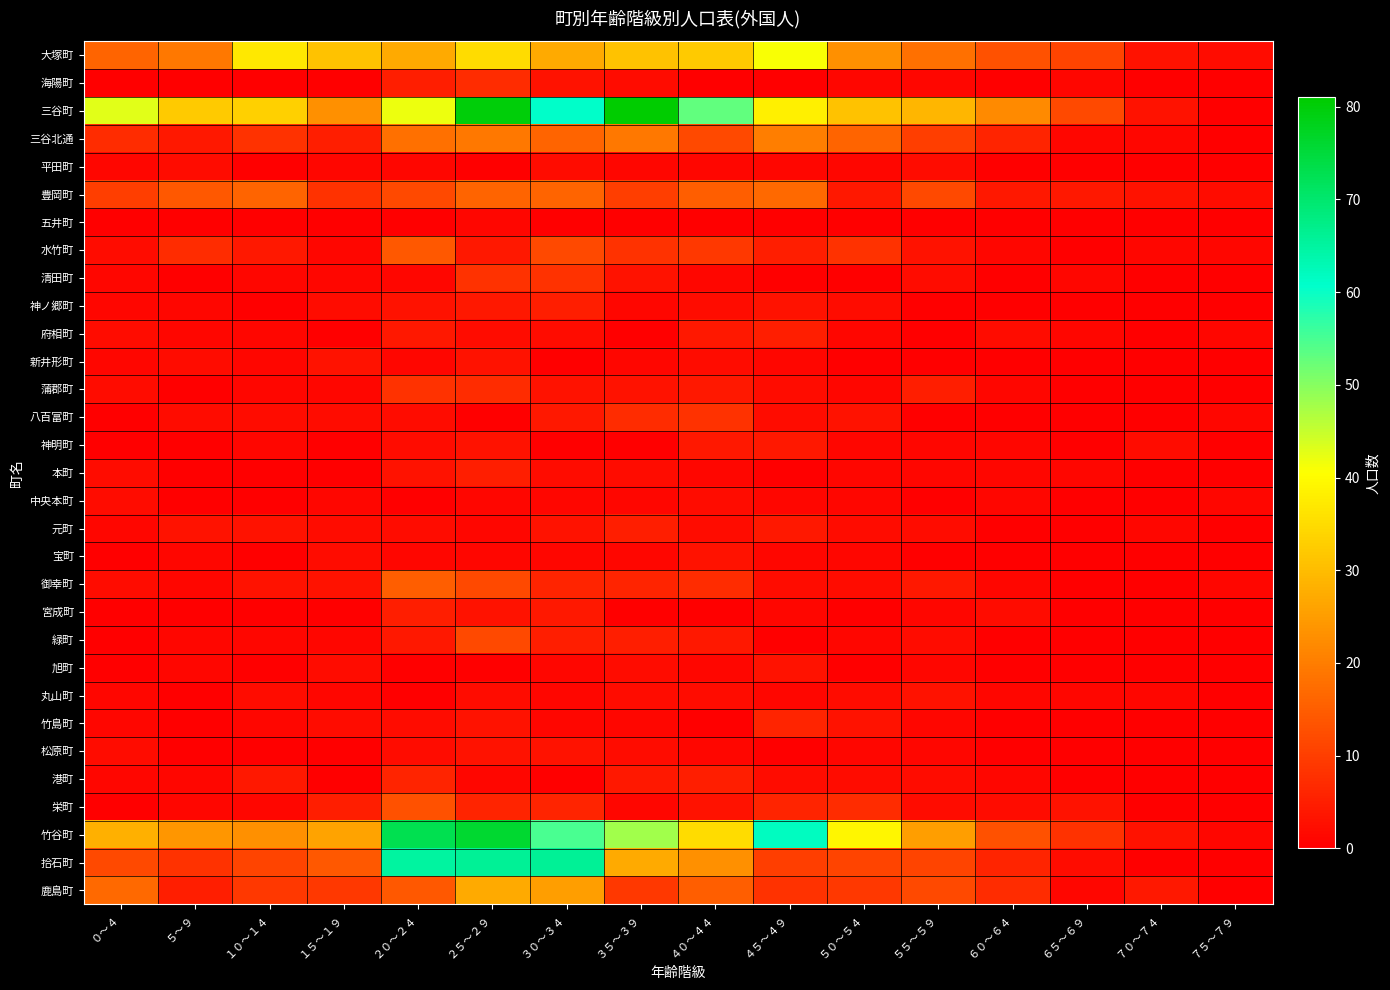

Reading left to right, what are all the values shown in this chart?

大塚町: ０～４=16	５～９=19	１０～１４=37	１５～１９=31	２０～２４=27	２５～２９=35	３０～３４=27	３５～３９=31	４０～４４=32	４５～４９=41	５０～５４=23	５５～５９=18	６０～６４=13	６５～６９=11	７０～７４=3	７５～７９=2
海陽町: ０～４=0	５～９=0	１０～１４=0	１５～１９=0	２０～２４=5	２５～２９=7	３０～３４=3	３５～３９=2	４０～４４=0	４５～４９=0	５０～５４=1	５５～５９=1	６０～６４=0	６５～６９=1	７０～７４=0	７５～７９=0
三谷町: ０～４=43	５～９=32	１０～１４=33	１５～１９=23	２０～２４=42	２５～２９=80	３０～３４=61	３５～３９=81	４０～４４=53	４５～４９=38	５０～５４=31	５５～５９=29	６０～６４=22	６５～６９=12	７０～７４=3	７５～７９=0
三谷北通: ０～４=7	５～９=4	１０～１４=8	１５～１９=5	２０～２４=18	２５～２９=19	３０～３４=16	３５～３９=19	４０～４４=12	４５～４９=20	５０～５４=16	５５～５９=10	６０～６４=6	６５～６９=1	７０～７４=1	７５～７９=0
平田町: ０～４=1	５～９=2	１０～１４=0	１５～１９=1	２０～２４=1	２５～２９=0	３０～３４=2	３５～３９=1	４０～４４=1	４５～４９=1	５０～５４=1	５５～５９=2	６０～６４=0	６５～６９=0	７０～７４=0	７５～７９=0
豊岡町: ０～４=10	５～９=14	１０～１４=16	１５～１９=8	２０～２４=12	２５～２９=16	３０～３４=16	３５～３９=10	４０～４４=15	４５～４９=17	５０～５４=4	５５～５９=12	６０～６４=4	６５～６９=4	７０～７４=3	７５～７９=2
五井町: ０～４=0	５～９=0	１０～１４=0	１５～１９=0	２０～２４=0	２５～２９=1	３０～３４=0	３５～３９=0	４０～４４=0	４５～４９=0	５０～５４=0	５５～５９=0	６０～６４=0	６５～６９=0	７０～７４=0	７５～７９=0
水竹町: ０～４=2	５～９=7	１０～１４=4	１５～１９=1	２０～２４=14	２５～２９=4	３０～３４=12	３５～３９=8	４０～４４=9	４５～４９=5	５０～５４=8	５５～５９=3	６０～６４=1	６５～６９=0	７０～７４=1	７５～７９=1
清田町: ０～４=1	５～９=0	１０～１４=1	１５～１９=1	２０～２４=1	２５～２９=8	３０～３４=8	３５～３９=3	４０～４４=1	４５～４９=0	５０～５４=0	５５～５９=2	６０～６４=0	６５～６９=1	７０～７４=0	７５～７９=0
神ノ郷町: ０～４=1	５～９=1	１０～１４=0	１５～１９=2	２０～２４=3	２５～２９=4	３０～３４=5	３５～３９=1	４０～４４=2	４５～４９=3	５０～５４=2	５５～５９=0	６０～６４=0	６５～６９=0	７０～７４=0	７５～７９=0
府相町: ０～４=2	５～９=1	１０～１４=1	１５～１９=0	２０～２４=4	２５～２９=2	３０～３４=2	３５～３９=0	４０～４４=4	４５～４９=5	５０～５４=1	５５～５９=0	６０～６４=2	６５～６９=1	７０～７４=0	７５～７９=1
新井形町: ０～４=1	５～９=2	１０～１４=1	１５～１９=3	２０～２４=1	２５～２９=3	３０～３４=0	３５～３９=1	４０～４４=2	４５～４９=1	５０～５４=0	５５～５９=0	６０～６４=0	６５～６９=0	７０～７４=0	７５～７９=0
蒲郡町: ０～４=2	５～９=0	１０～１４=1	１５～１９=1	２０～２４=8	２５～２９=7	３０～３４=3	３５～３９=3	４０～４４=4	４５～４９=2	５０～５４=1	５５～５９=5	６０～６４=1	６５～６９=0	７０～７４=0	７５～７９=0
八百富町: ０～４=0	５～９=2	１０～１４=2	１５～１９=2	２０～２４=2	２５～２９=0	３０～３４=4	３５～３９=7	４０～４４=8	４５～４９=2	５０～５４=3	５５～５９=0	６０～６４=0	６５～６９=0	７０～７４=0	７５～７９=1
神明町: ０～４=0	５～９=0	１０～１４=1	１５～１９=0	２０～２４=2	２５～２９=3	３０～３４=0	３５～３９=0	４０～４４=4	４５～４９=4	５０～５４=1	５５～５９=1	６０～６４=1	６５～６９=0	７０～７４=2	７５～７９=0
本町: ０～４=2	５～９=0	１０～１４=0	１５～１９=0	２０～２４=3	２５～２９=5	３０～３４=2	３５～３９=2	４０～４４=1	４５～４９=0	５０～５４=1	５５～５９=1	６０～６４=1	６５～６９=1	７０～７４=0	７５～７９=0
中央本町: ０～４=2	５～９=0	１０～１４=0	１５～１９=1	２０～２４=0	２５～２９=1	３０～３４=1	３５～３９=1	４０～４４=2	４５～４９=1	５０～５４=1	５５～５９=0	６０～６４=1	６５～６９=0	７０～７４=0	７５～７９=1
元町: ０～４=1	５～９=3	１０～１４=3	１５～１９=2	２０～２４=2	２５～２９=1	３０～３４=3	３５～３９=5	４０～４４=2	４５～４９=4	５０～５４=2	５５～５９=2	６０～６４=0	６５～６９=0	７０～７４=1	７５～７９=0
宝町: ０～４=0	５～９=1	１０～１４=0	１５～１９=2	２０～２４=1	２５～２９=1	３０～３４=1	３５～３９=1	４０～４４=3	４５～４９=1	５０～５４=1	５５～５９=0	６０～６４=0	６５～６９=0	７０～７４=0	７５～７９=0
御幸町: ０～４=2	５～９=1	１０～１４=3	１５～１９=3	２０～２４=15	２５～２９=12	３０～３４=6	３５～３９=6	４０～４４=7	４５～４９=2	５０～５４=2	５５～５９=4	６０～６４=1	６５～６９=0	７０～７４=0	７５～７９=1
宮成町: ０～４=0	５～９=0	１０～１４=0	１５～１９=0	２０～２４=5	２５～２９=3	３０～３４=4	３５～３９=0	４０～４４=0	４５～４９=1	５０～５４=0	５５～５９=1	６０～６４=2	６５～６９=0	７０～７４=0	７５～７９=0
緑町: ０～４=0	５～９=1	１０～１４=1	１５～１９=1	２０～２４=4	２５～２９=12	３０～３４=5	３５～３９=5	４０～４４=4	４５～４９=0	５０～５４=1	５５～５９=2	６０～６４=0	６５～６９=0	７０～７４=0	７５～７９=0
旭町: ０～４=0	５～９=1	１０～１４=0	１５～１９=2	２０～２４=0	２５～２９=0	３０～３４=1	３５～３９=2	４０～４４=1	４５～４９=3	５０～５４=0	５５～５９=1	６０～６４=0	６５～６９=0	７０～７４=0	７５～７９=0
丸山町: ０～４=1	５～９=0	１０～１４=2	１５～１９=1	２０～２４=0	２５～２９=2	３０～３４=1	３５～３９=2	４０～４４=2	４５～４９=1	５０～５４=2	５５～５９=3	６０～６４=1	６５～６９=1	７０～７４=1	７５～７９=0
竹島町: ０～４=1	５～９=0	１０～１４=1	１５～１９=2	２０～２４=2	２５～２９=3	３０～３４=1	３５～３９=1	４０～４４=0	４５～４９=6	５０～５４=3	５５～５９=1	６０～６４=0	６５～６９=0	７０～７４=0	７５～７９=0
松原町: ０～４=2	５～９=0	１０～１４=0	１５～１９=0	２０～２４=2	２５～２９=3	３０～３４=3	３５～３９=2	４０～４４=1	４５～４９=0	５０～５４=1	５５～５９=1	６０～６４=0	６５～６９=0	７０～７４=0	７５～７９=0
港町: ０～４=1	５～９=1	１０～１４=4	１５～１９=0	２０～２４=6	２５～２９=1	３０～３４=0	３５～３９=4	４０～４４=5	４５～４９=2	５０～５４=2	５５～５９=2	６０～６４=1	６５～６９=0	７０～７４=0	７５～７９=0
栄町: ０～４=0	５～９=1	１０～１４=1	１５～１９=5	２０～２４=13	２５～２９=6	３０～３４=6	３５～３９=1	４０～４４=3	４５～４９=6	５０～５４=7	５５～５９=2	６０～６４=2	６５～６９=3	７０～７４=0	７５～７９=0
竹谷町: ０～４=28	５～９=24	１０～１４=23	１５～１９=26	２０～２４=73	２５～２９=76	３０～３４=55	３５～３９=48	４０～４４=35	４５～４９=62	５０～５４=39	５５～５９=25	６０～６４=13	６５～６９=8	７０～７４=3	７５～７９=1
拾石町: ０～４=12	５～９=8	１０～１４=11	１５～１９=14	２０～２４=65	２５～２９=66	３０～３４=66	３５～３９=27	４０～４４=23	４５～４９=10	５０～５４=11	５５～５９=11	６０～６４=6	６５～６９=2	７０～７４=0	７５～７９=0
鹿島町: ０～４=17	５～９=5	１０～１４=9	１５～１９=9	２０～２４=14	２５～２９=27	３０～３４=25	３５～３９=9	４０～４４=15	４５～４９=8	５０～５４=9	５５～５９=12	６０～６４=7	６５～６９=1	７０～７４=4	７５～７９=0